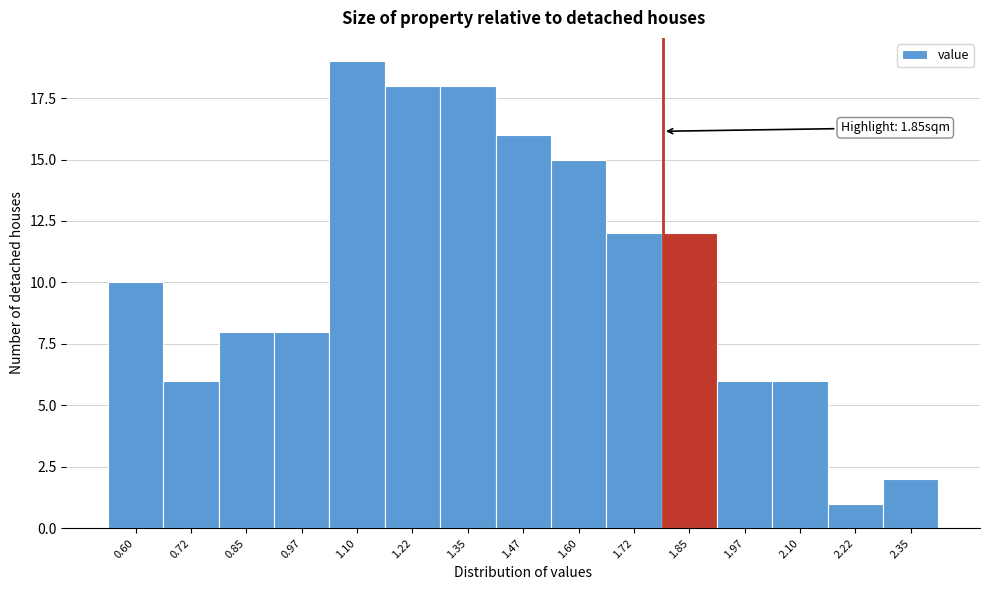

Reading right to left, what are all the values shown in this chart?

2	1	6	6	12	12	15	16	18	18	19	8	8	6	10